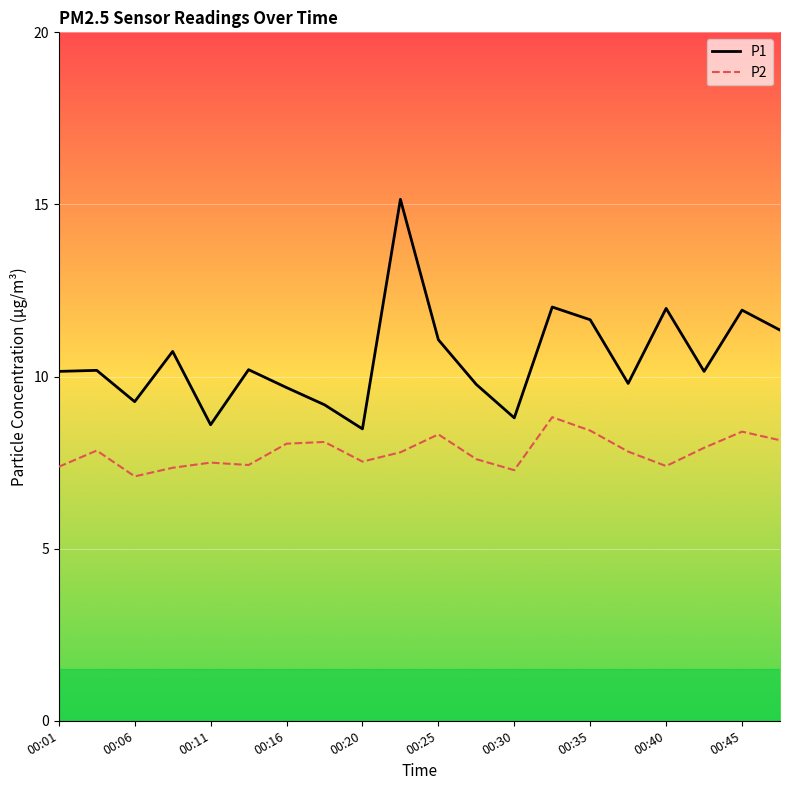

True or false: P2 and P1 intersect in this chart.

False